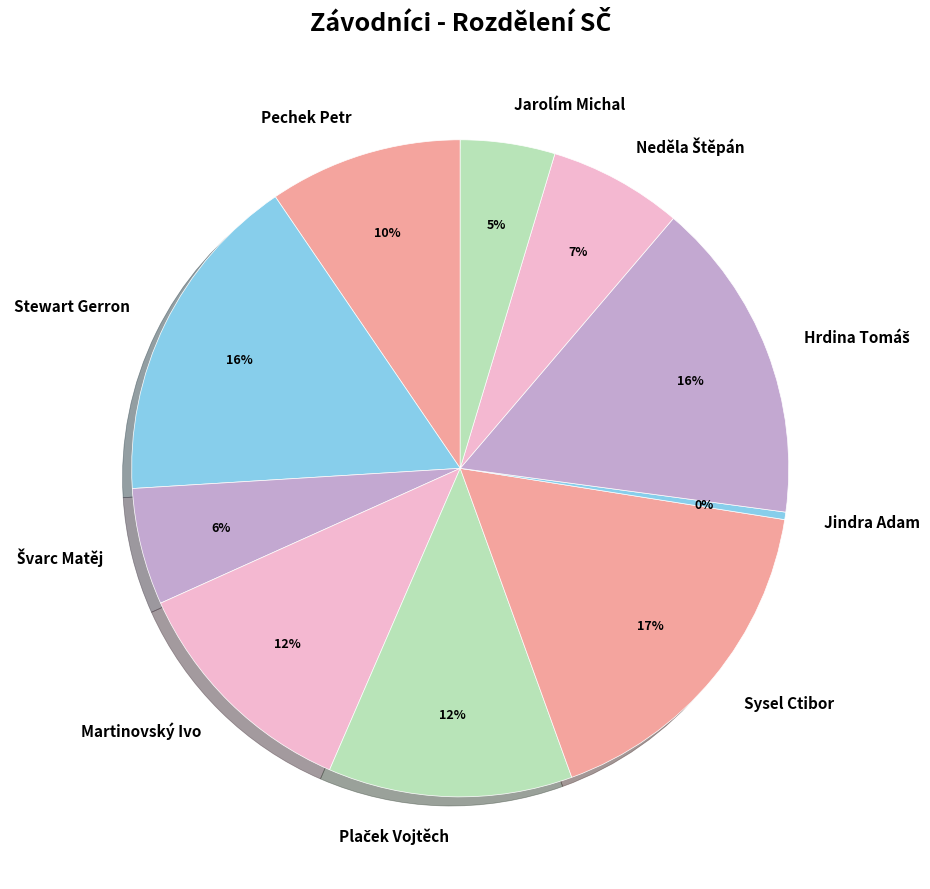

Which category has the smallest portion of the pie?

Jindra Adam